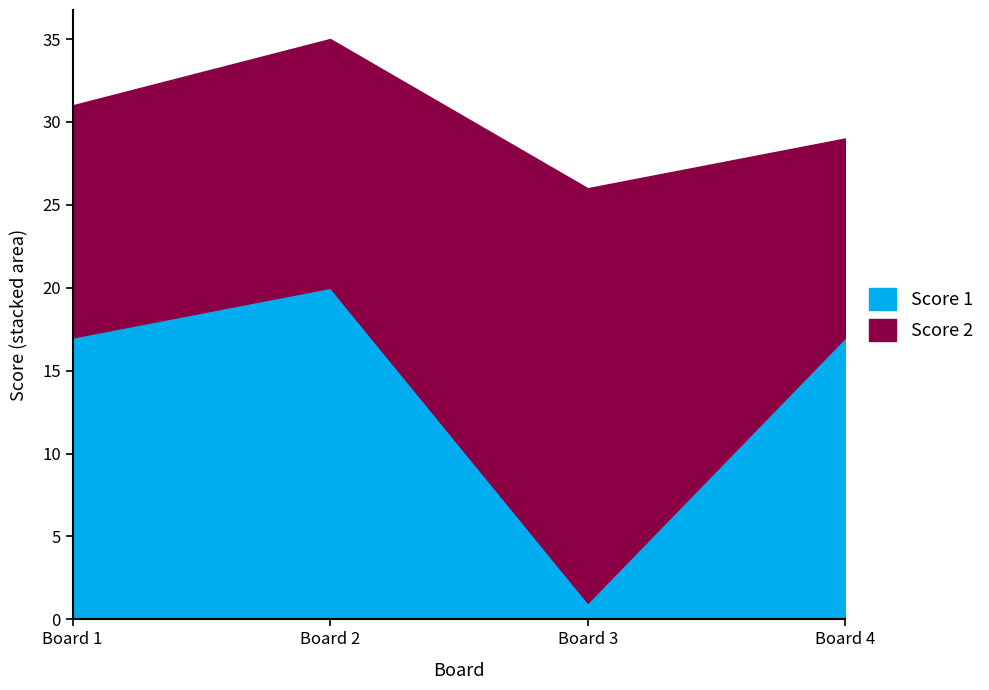

At 4, list the series in order from largest to smallest.

Score 1, Score 2